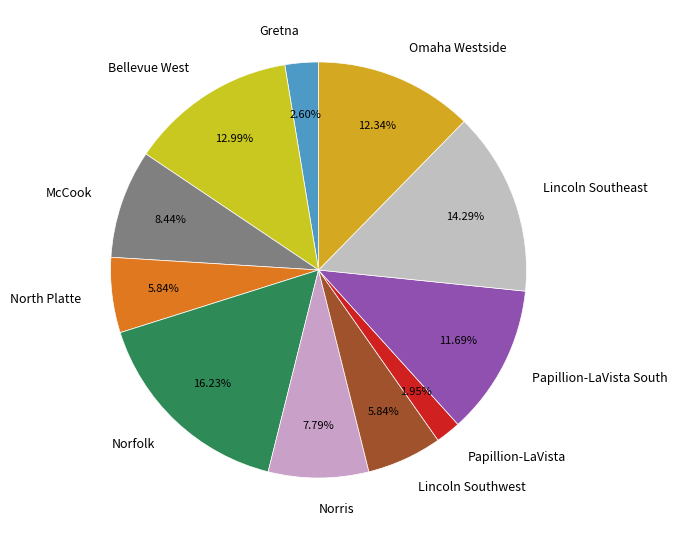

Between Papillion-LaVista and Papillion-LaVista South, which is larger?

Papillion-LaVista South